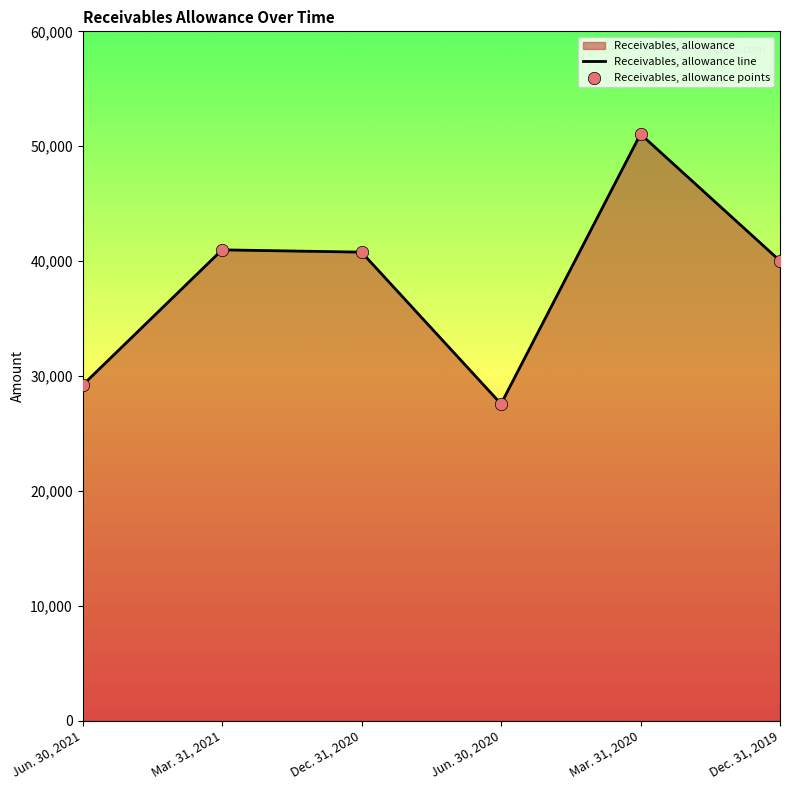

What is the total value across all series at Jun. 30, 2021?

58404